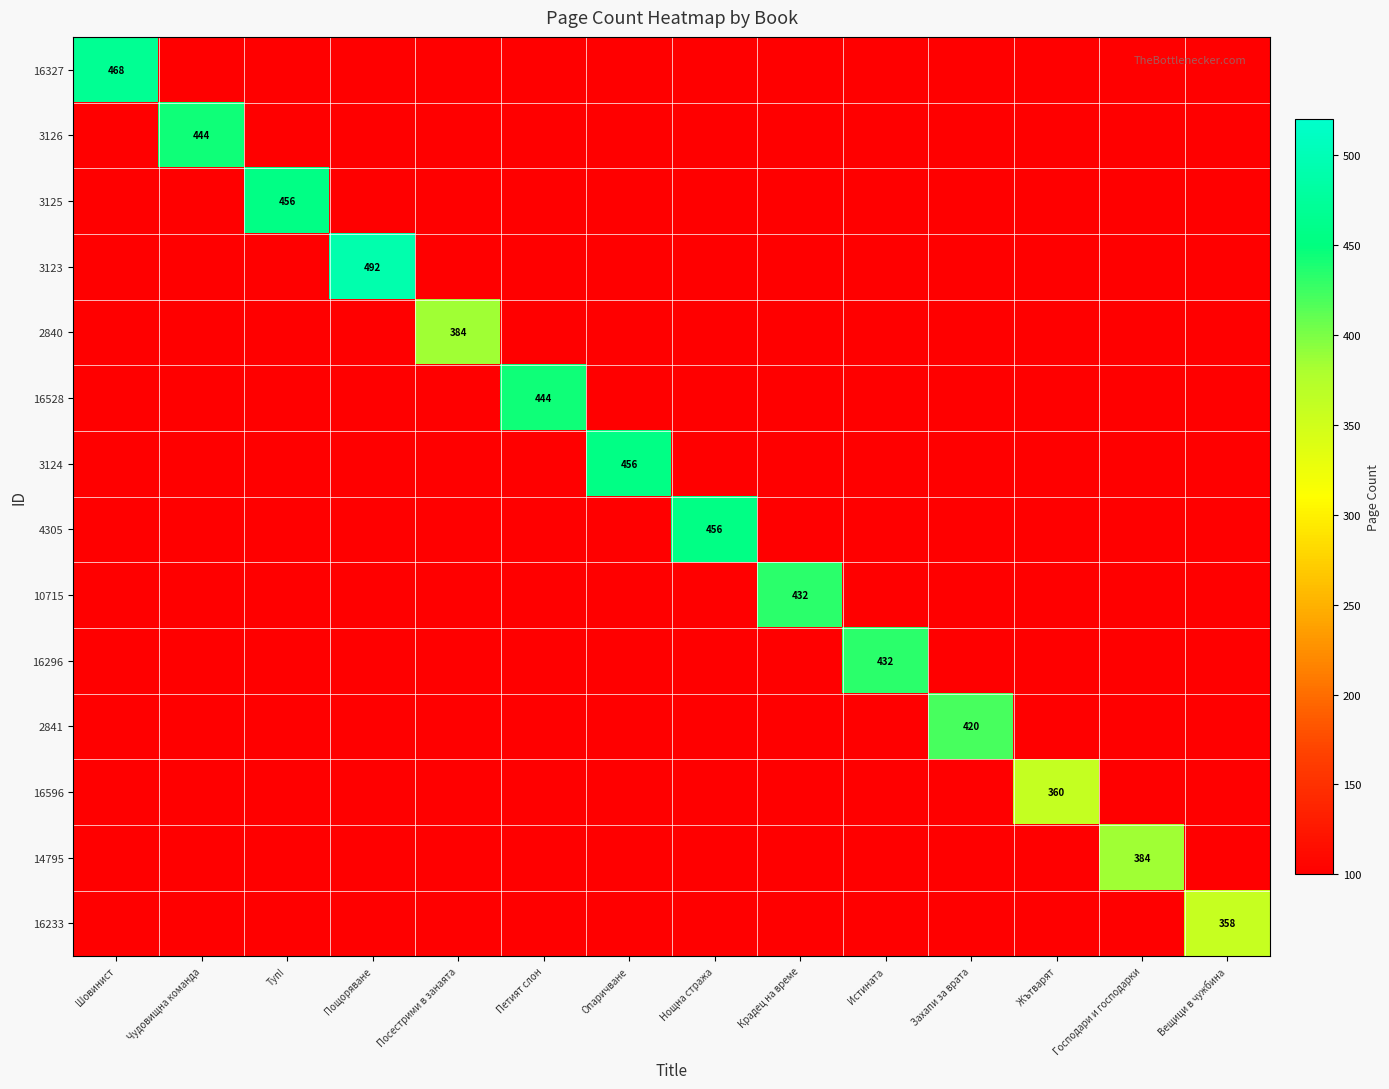

What is the total value across all series at Шовинист?

1768